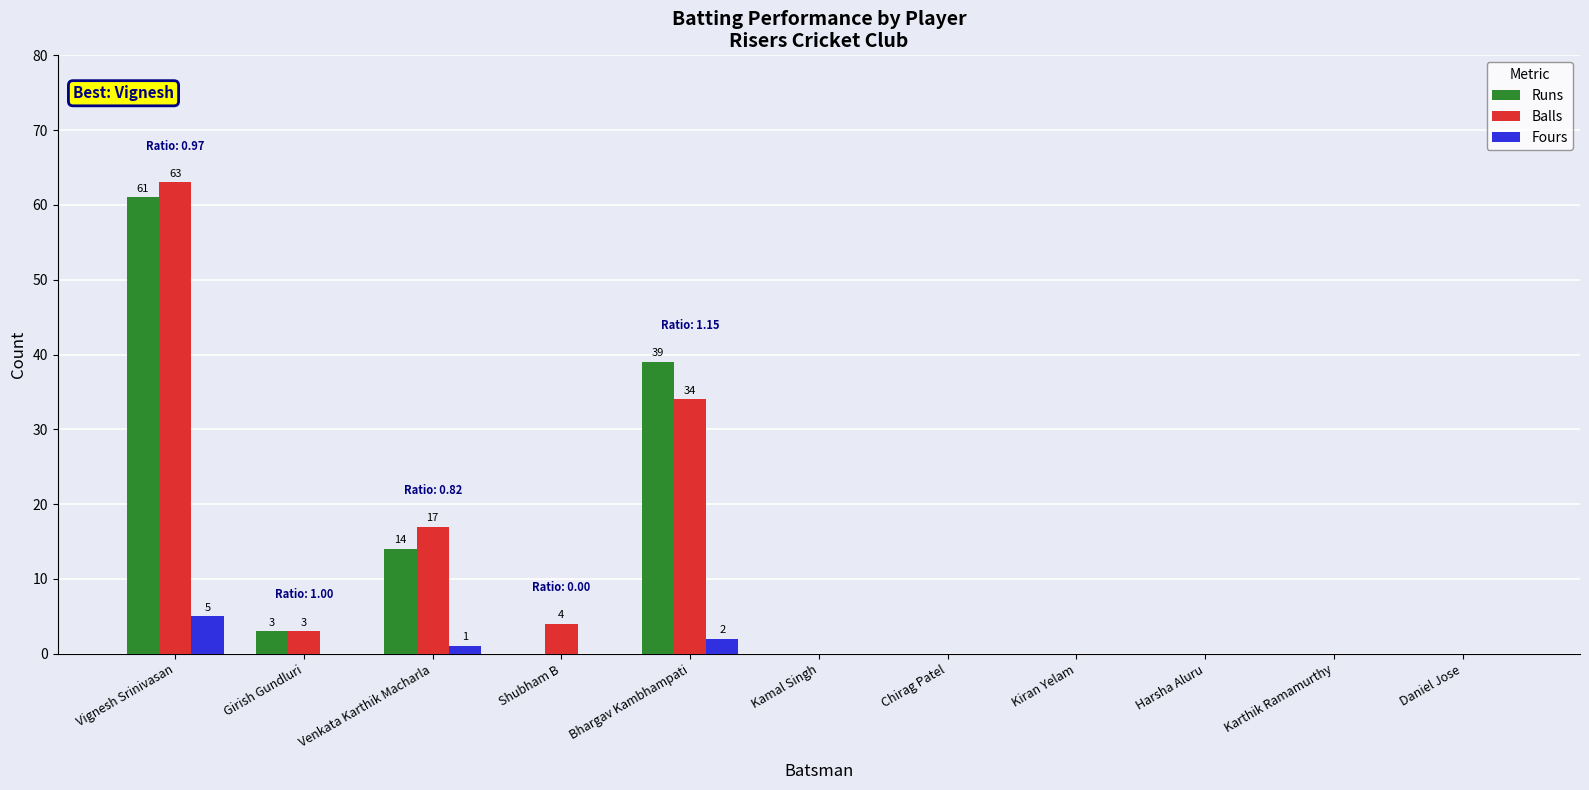

Count the Fours values in the range 0 to 1.

9